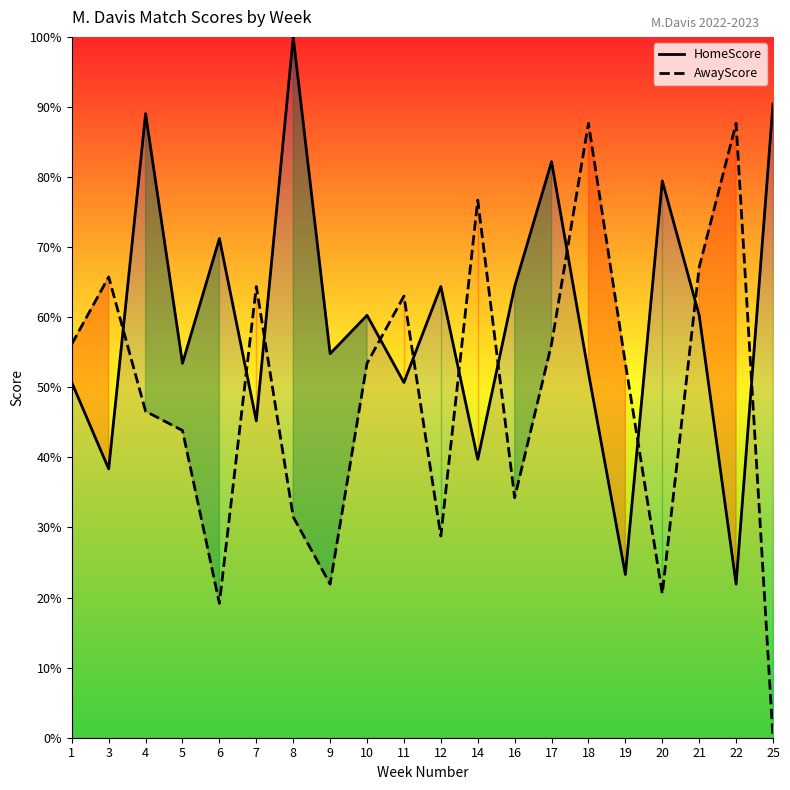

At which category does HomeScore reach its first local valley?

3